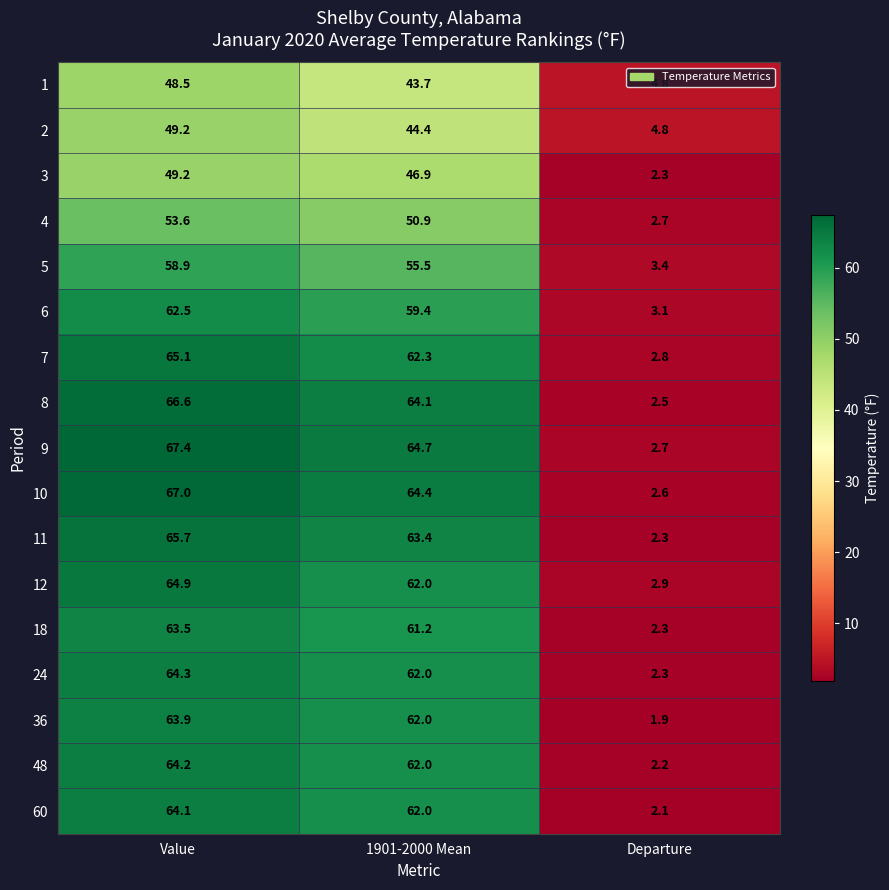

What is the greatest value displayed?

67.4